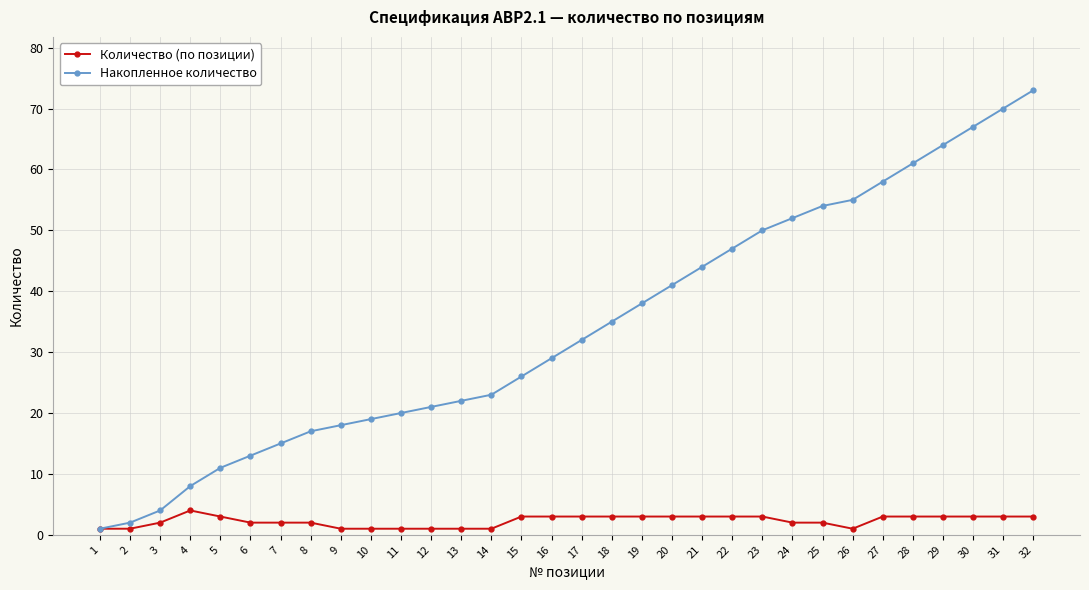

At how many categories does at least one series exceed 51?

9